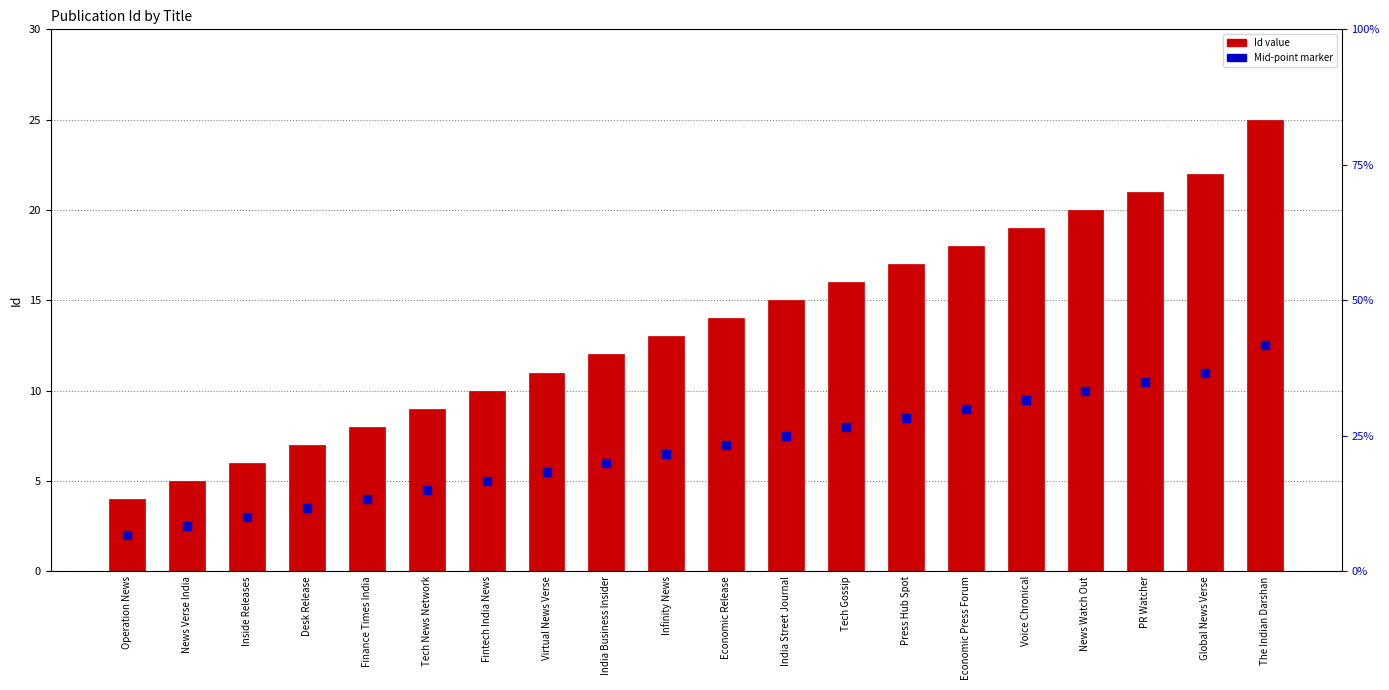

What is the total value across all series at The Indian Darshan?

37.5